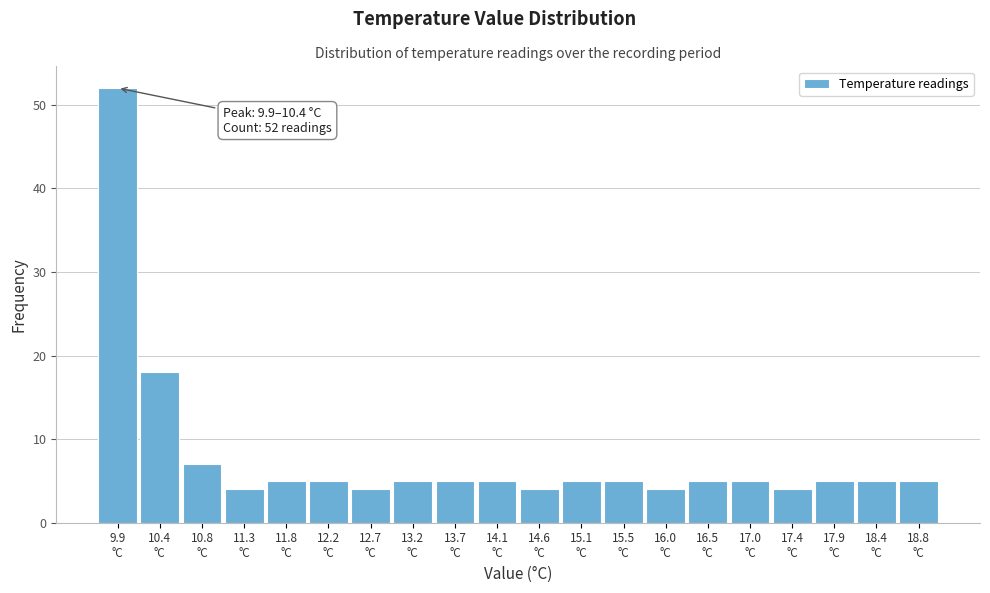

Reading right to left, list all the values displayed in this chart.

5	5	5	4	5	5	4	5	5	4	5	5	5	4	5	5	4	7	18	52